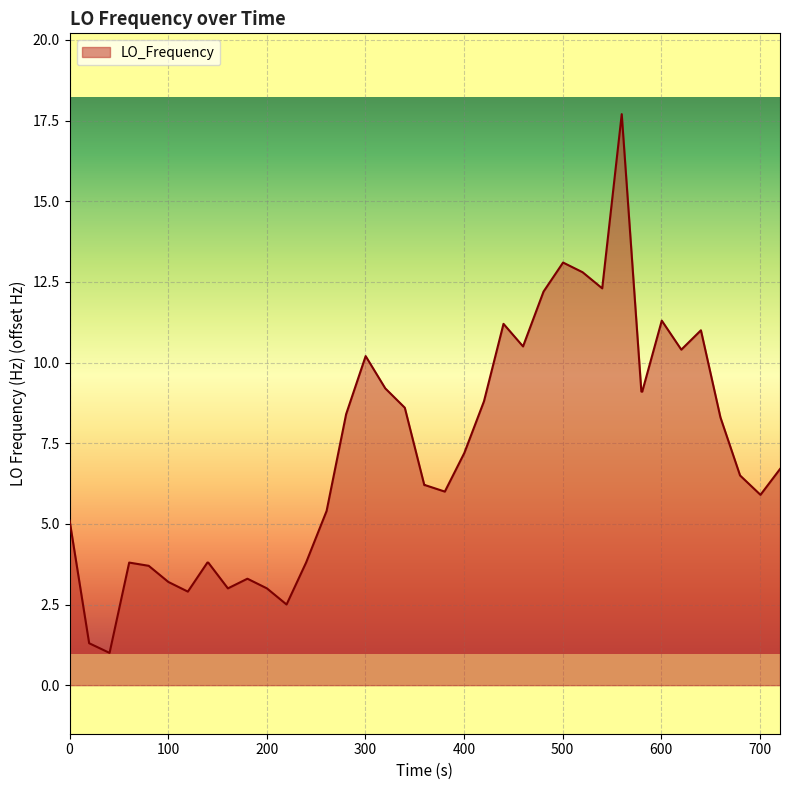

What is the minimum value shown in the chart?

1.0